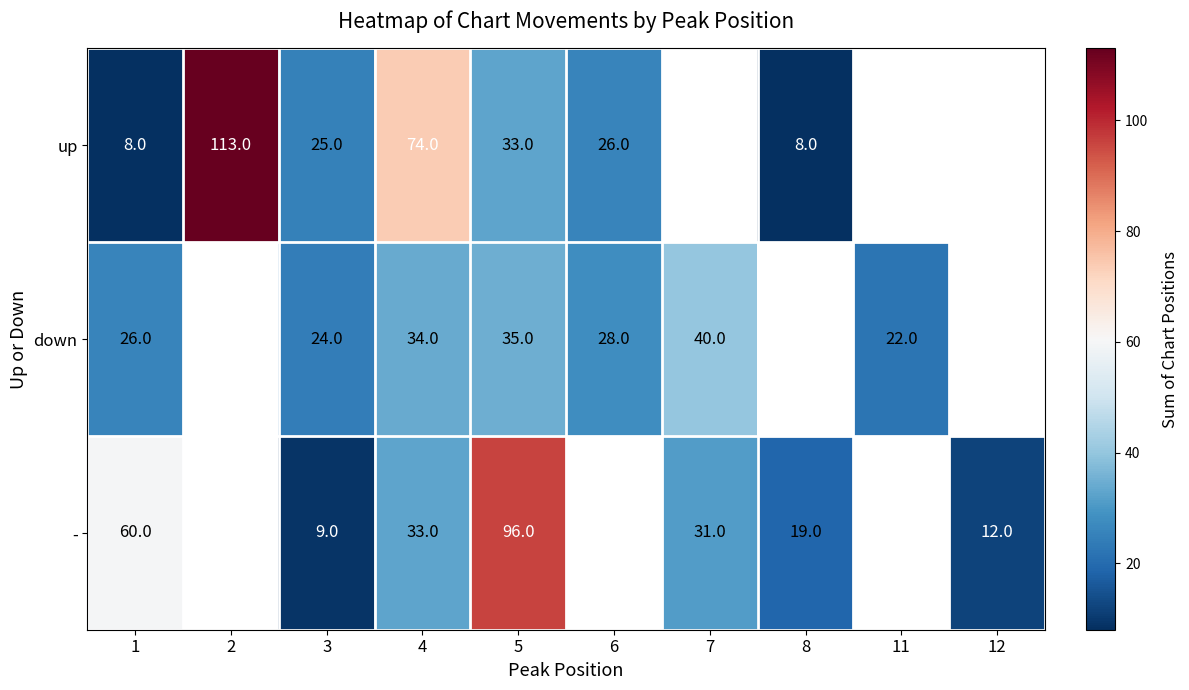

What is the difference between the highest and lowest values at 4?

41